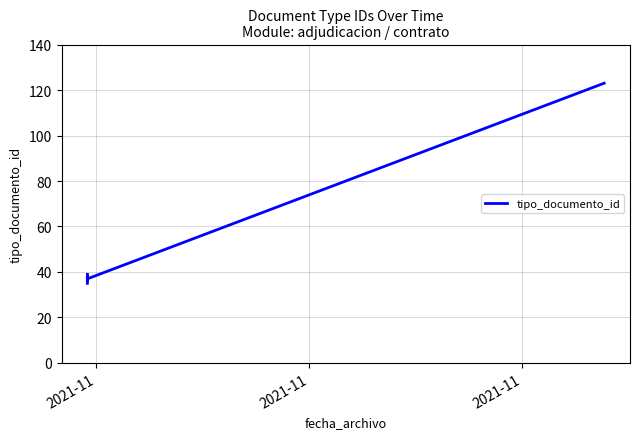

Reading left to right, what are all the values shown in this chart?

35	38	36	39	37	123